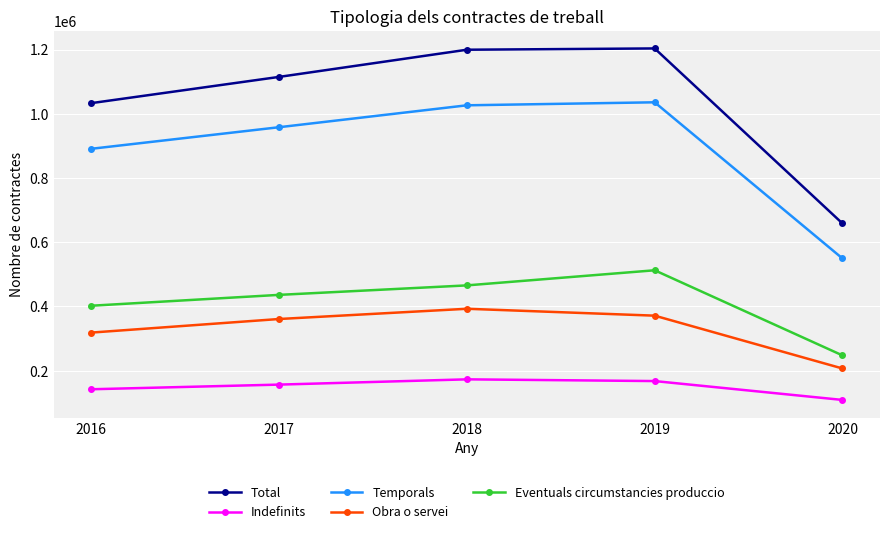

Rank the series at 2020 from lowest to highest value.

Indefinits, Obra o servei, Eventuals circumstancies produccio, Temporals, Total